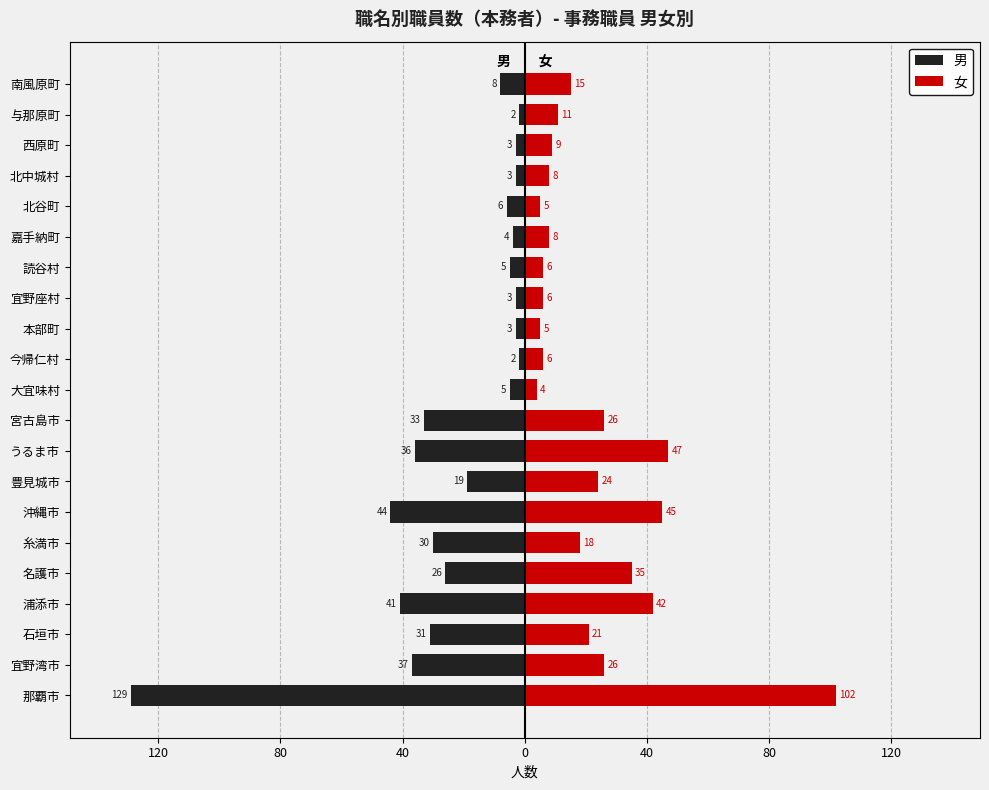

What are all the series names shown in the legend?

男, 女